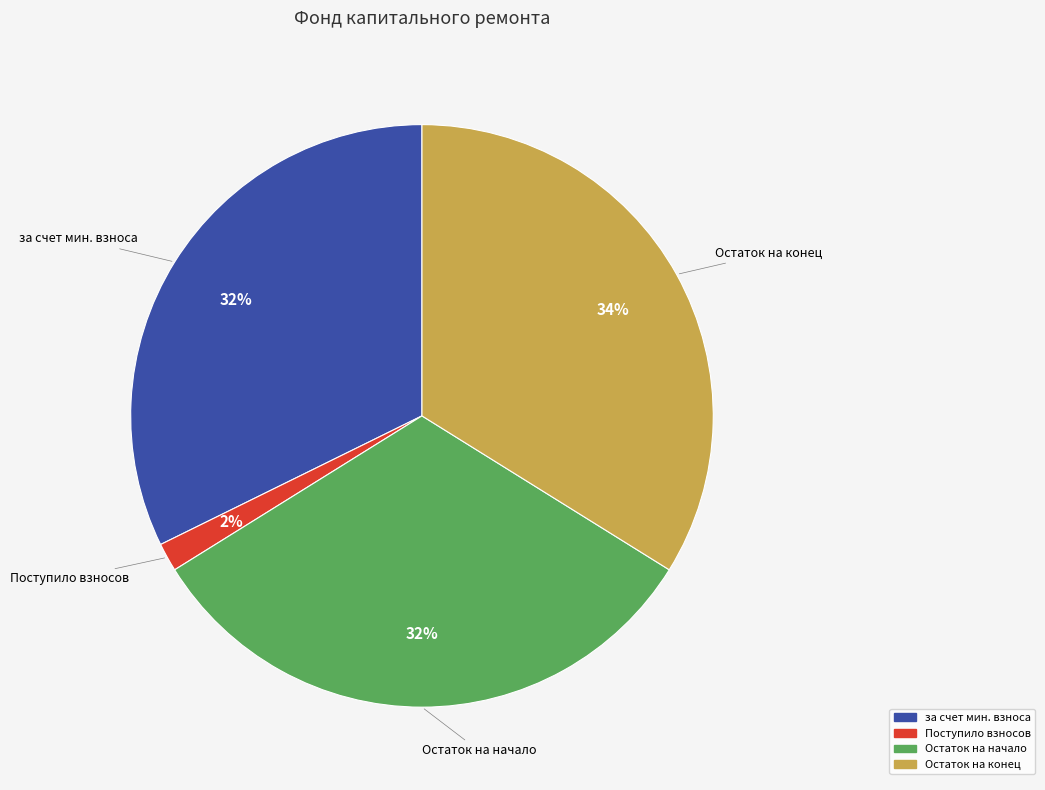

How many segments does this pie chart have?

4